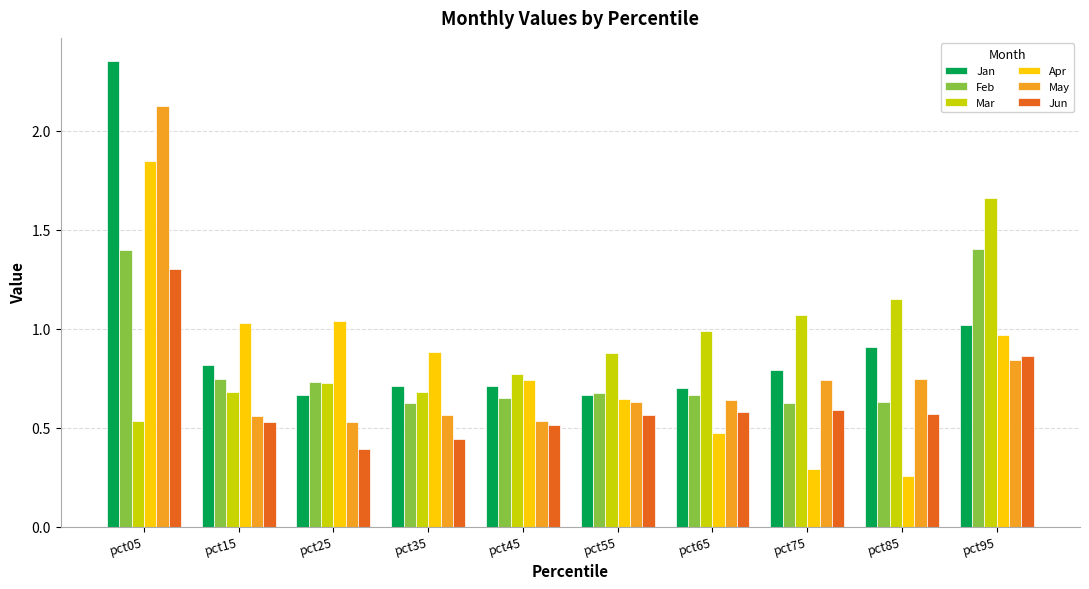

How many groups of bars are there?

10